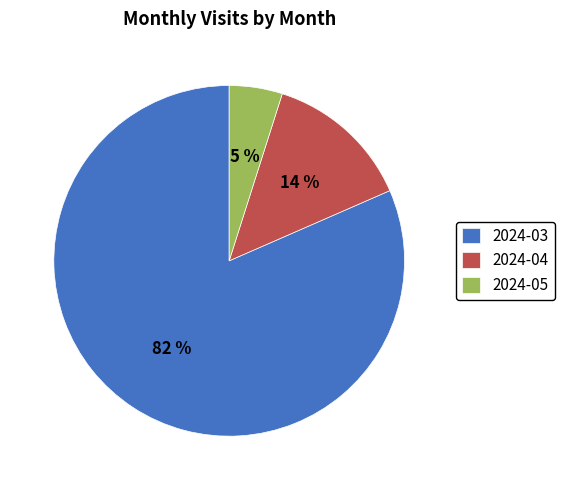

Which slice is the largest?

2024-03